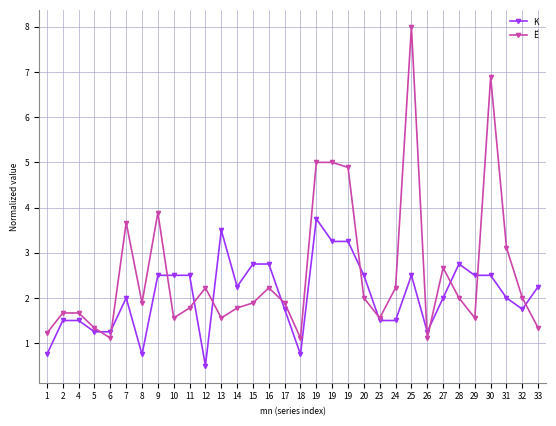

List the series in order of their peak value, lowest first.

K, Ë